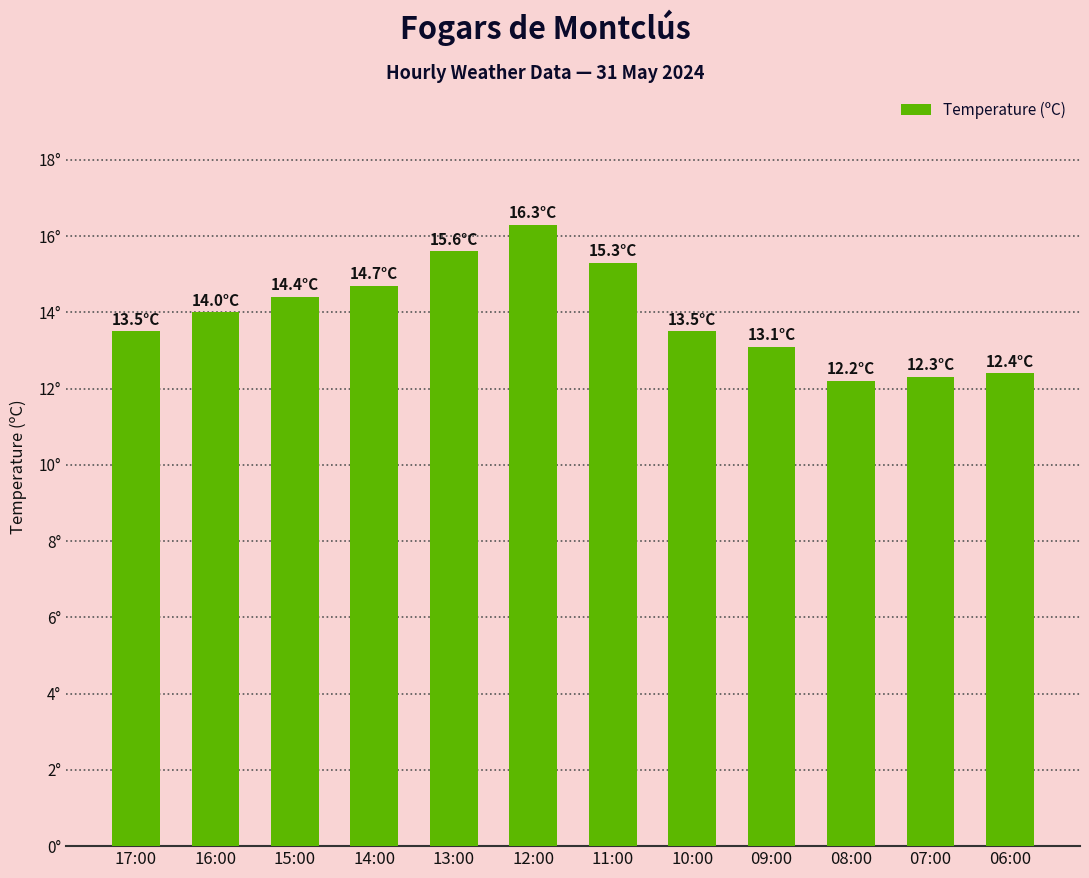

Reading left to right, extract all data points from this chart.

17:00=13.5	16:00=14.0	15:00=14.4	14:00=14.7	13:00=15.6	12:00=16.3	11:00=15.3	10:00=13.5	09:00=13.1	08:00=12.2	07:00=12.3	06:00=12.4